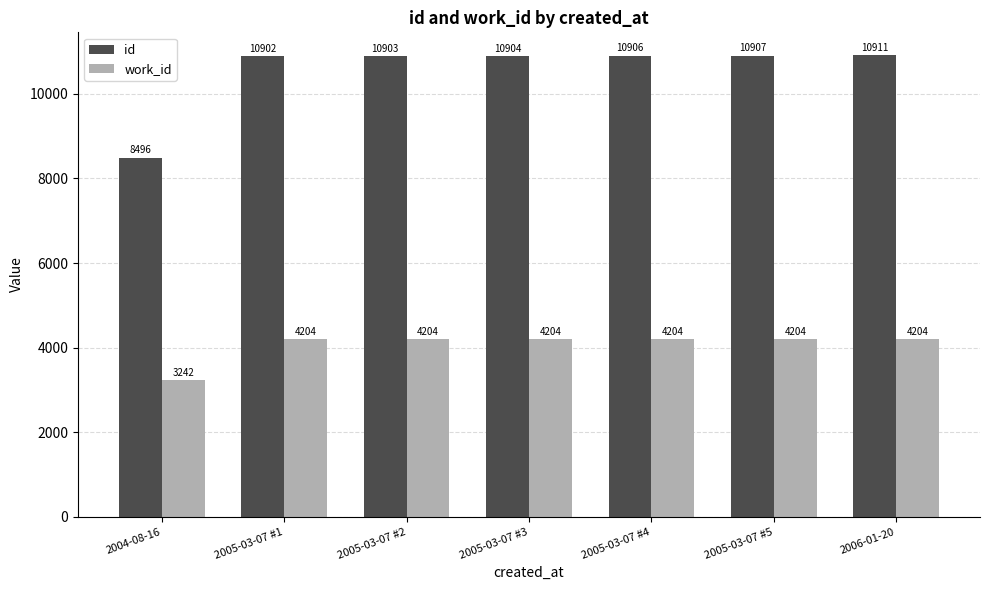

Reading right to left, what are all the values shown in this chart?

id: 10911	10907	10906	10904	10903	10902	8496
work_id: 4204	4204	4204	4204	4204	4204	3242